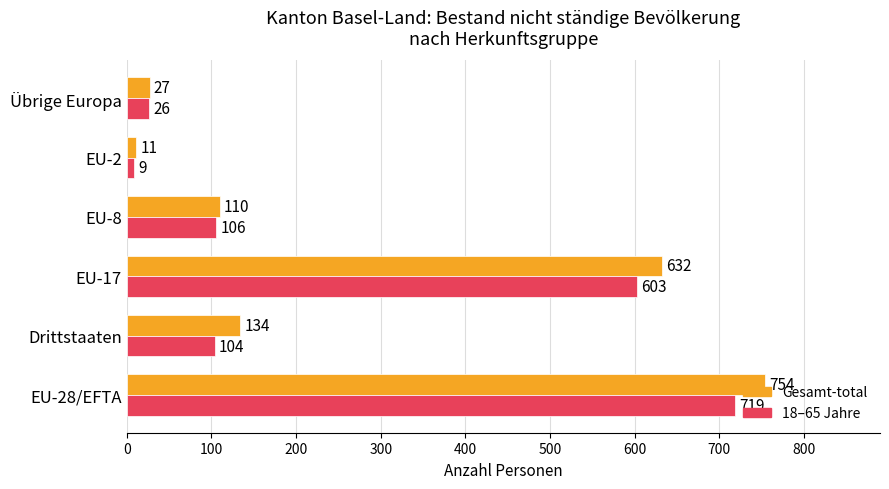

Count the number of categories in the chart.

6